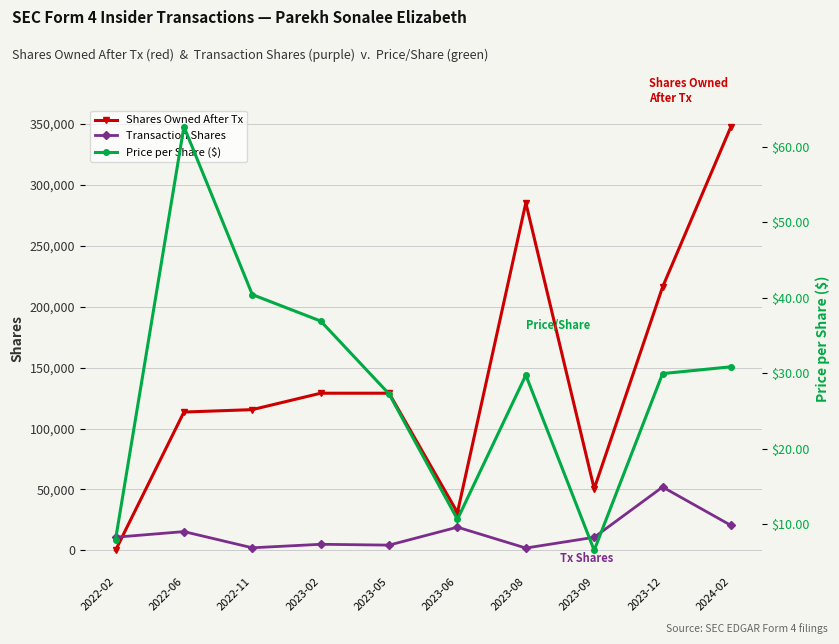

What is the difference between the second highest and minimum values in the Shares Owned After Tx series?

285327